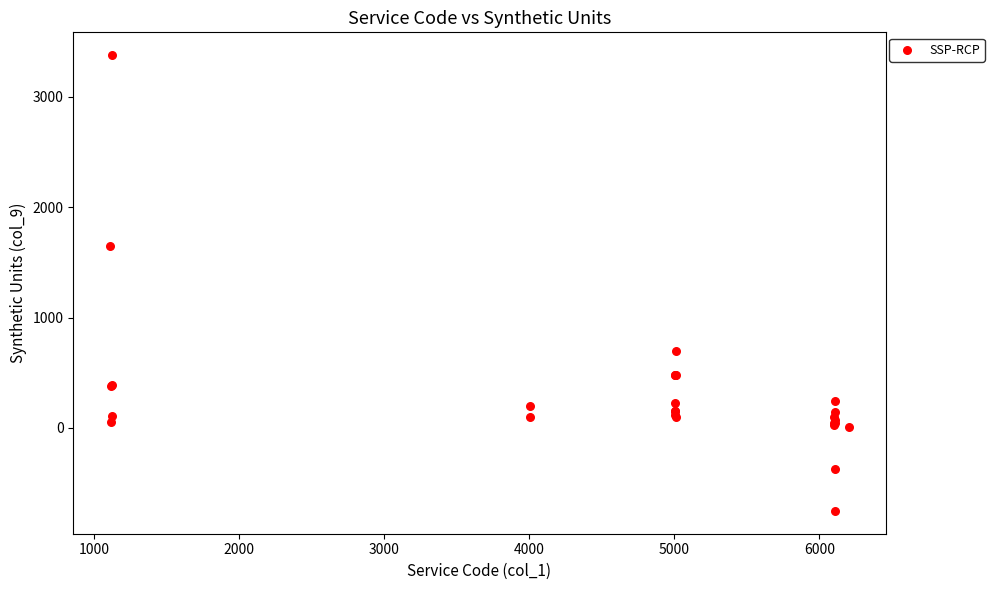

What Y value in the scatter plot is closest to 1312?

1647